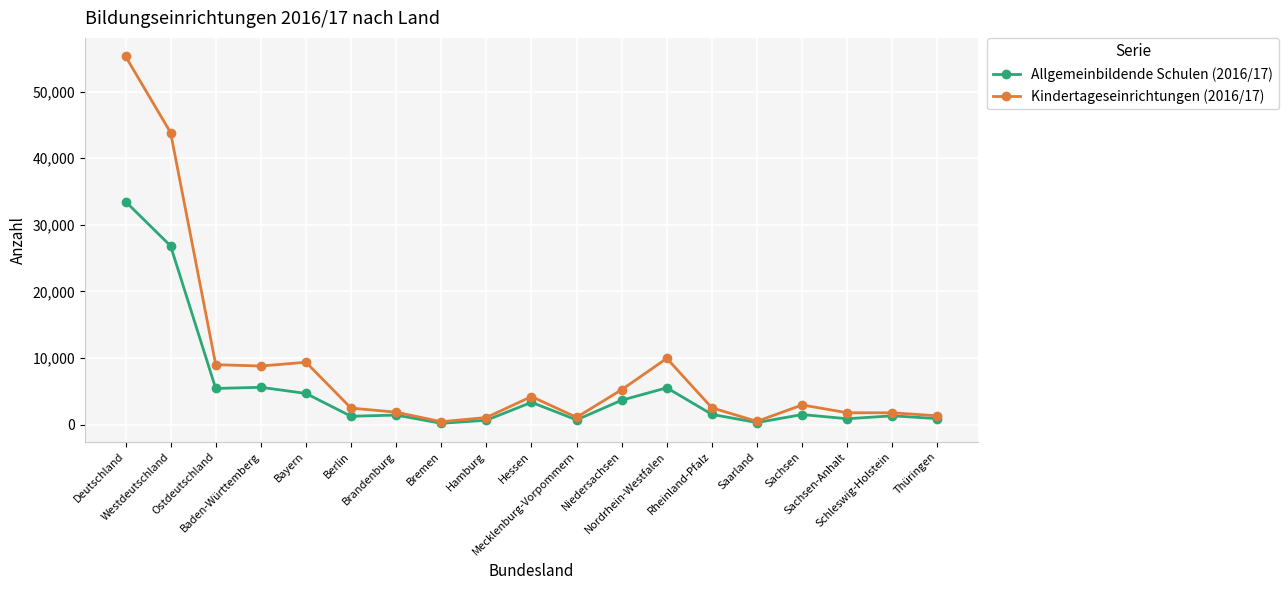

What is the difference between the highest and lowest values at Sachsen-Anhalt?

899